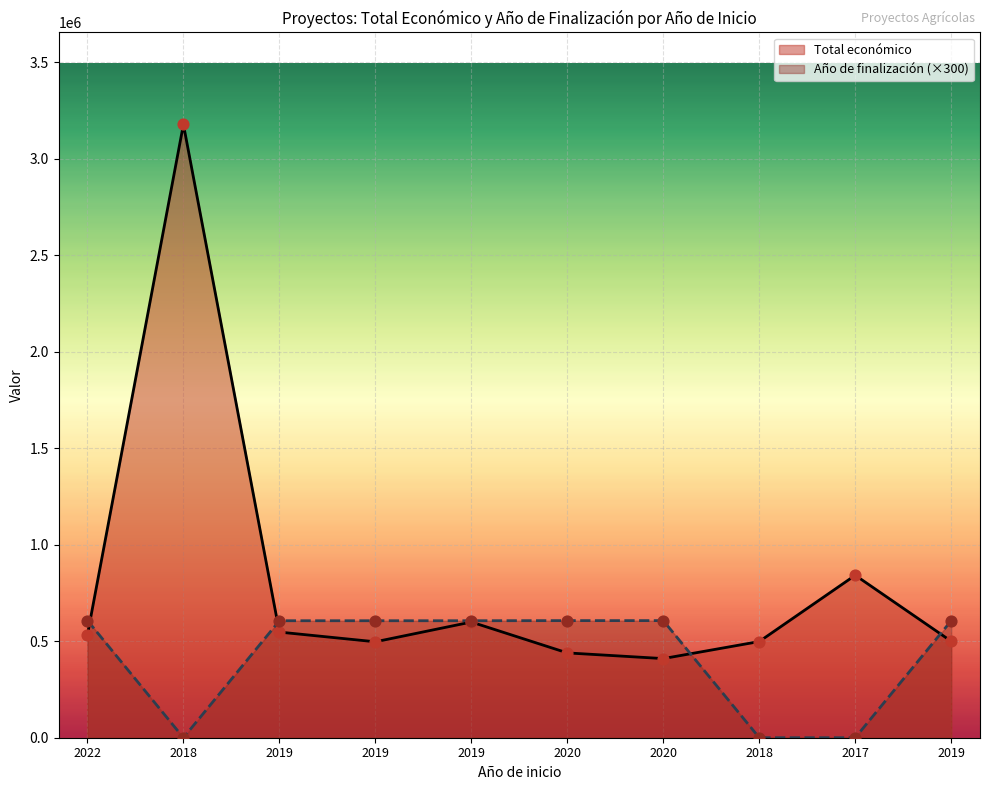

Which series has the largest total across all categories?

Total económico